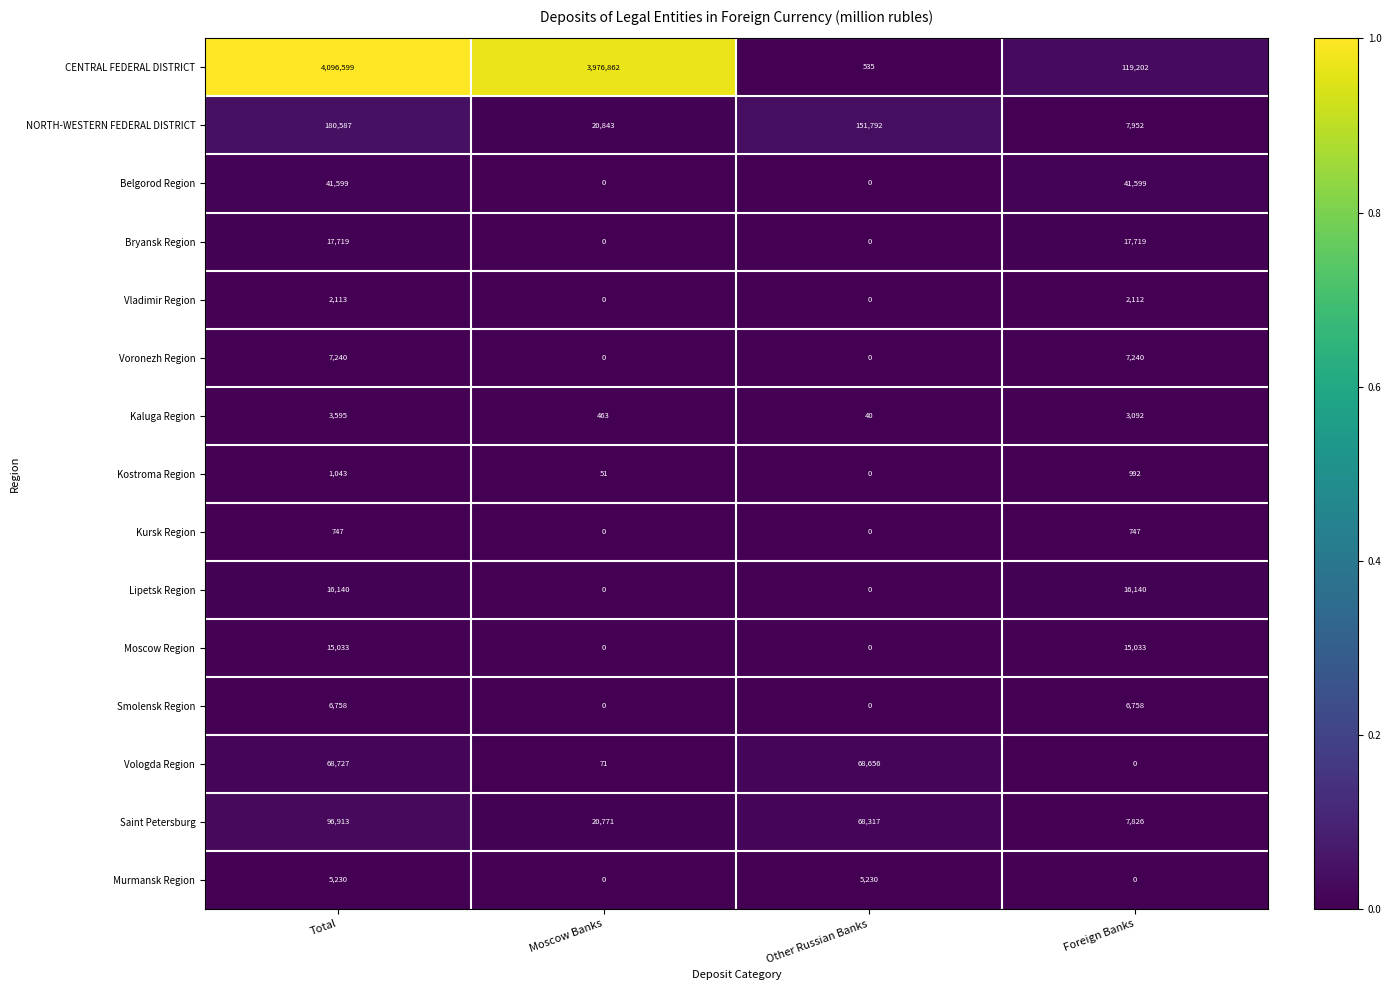

What is the total value across all series at Total?

4560043